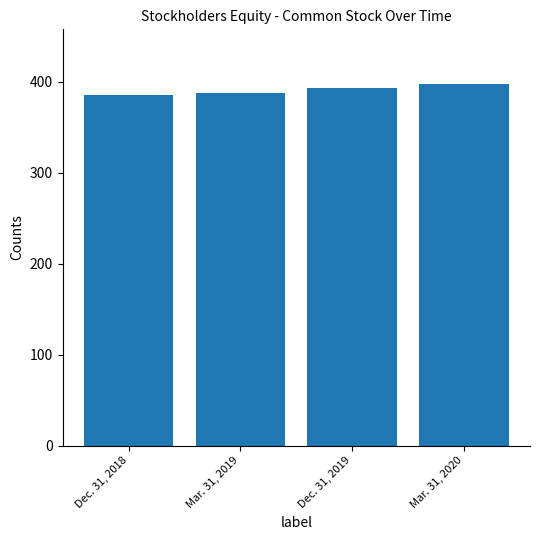

How many values are between 388 and 398?

3